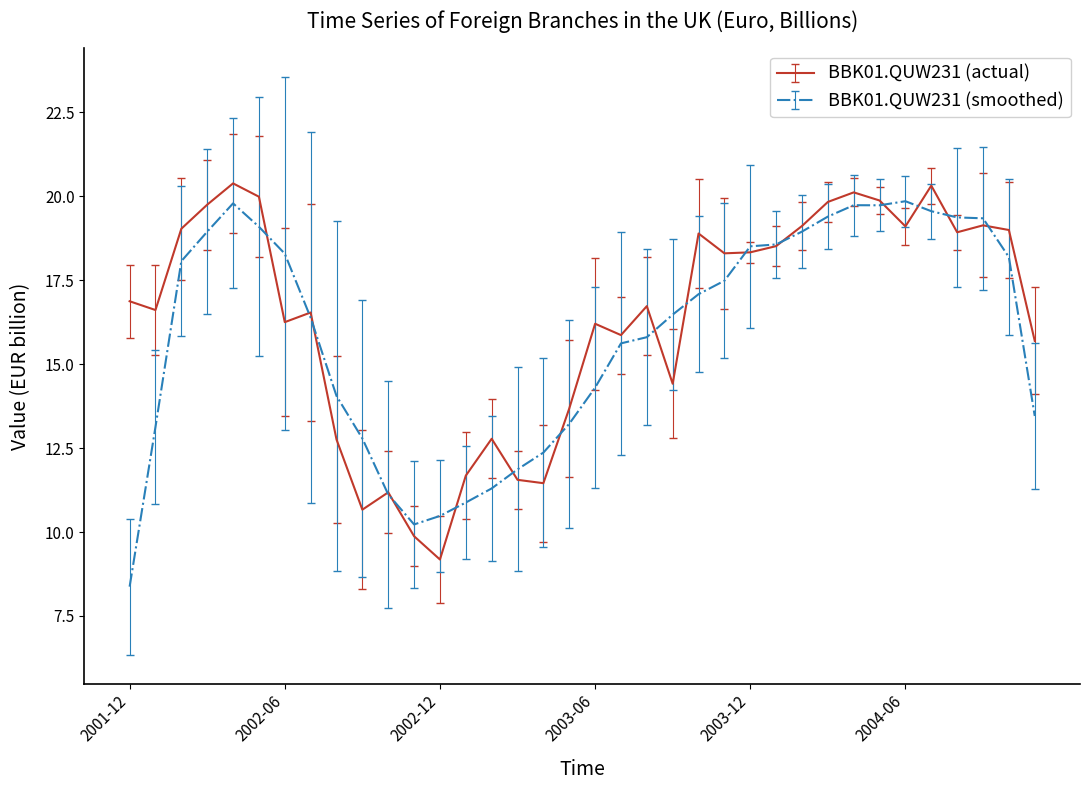

How many lines are shown in the chart?

2